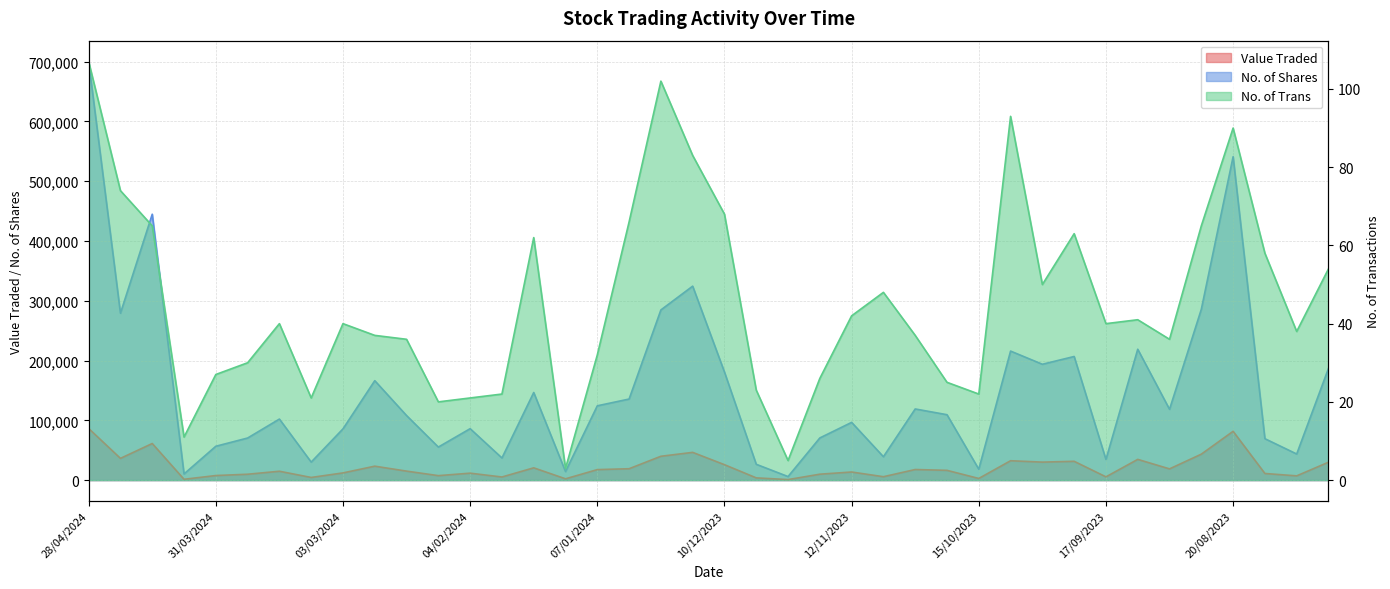

How many values in the No. of Trans series are below 40?

19